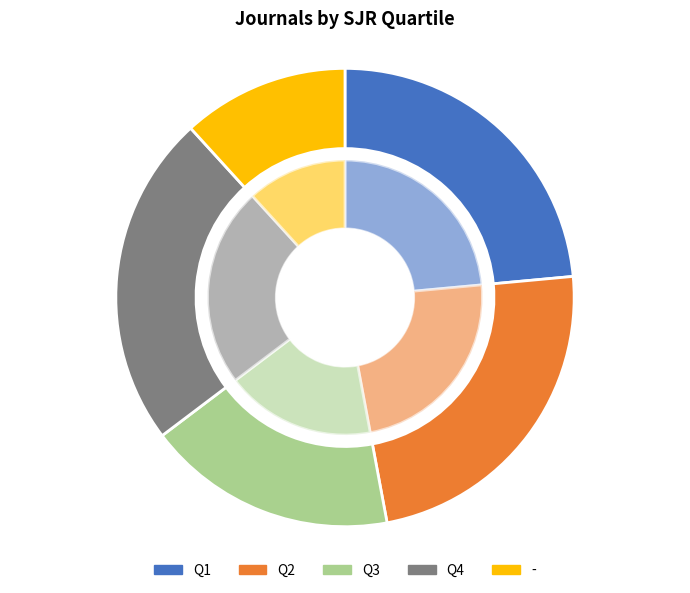

To the nearest percent, what is the combined percentage of Q1 and -?

35%